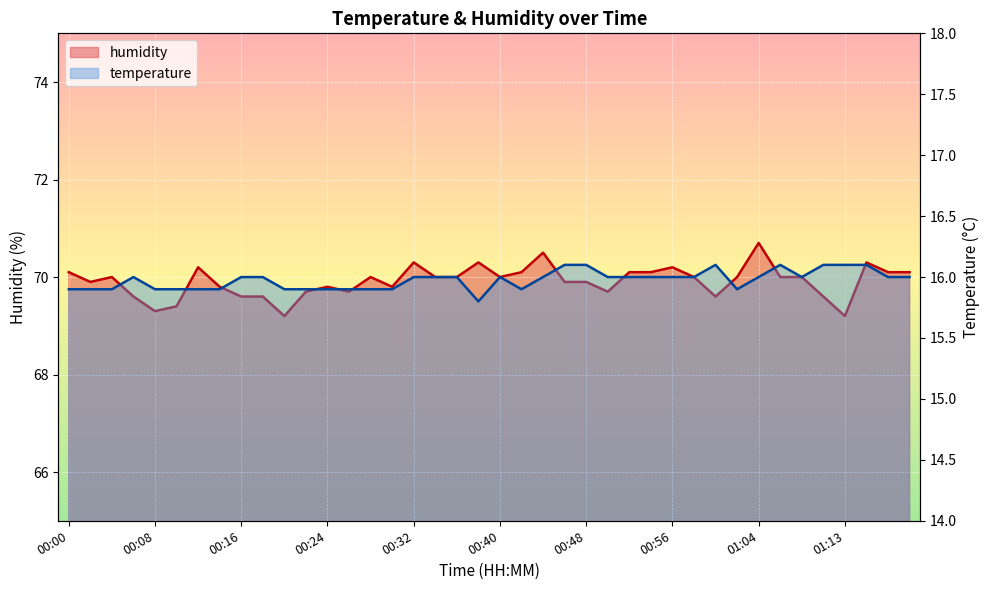

What is the label of the 10th point from the left?

00:18